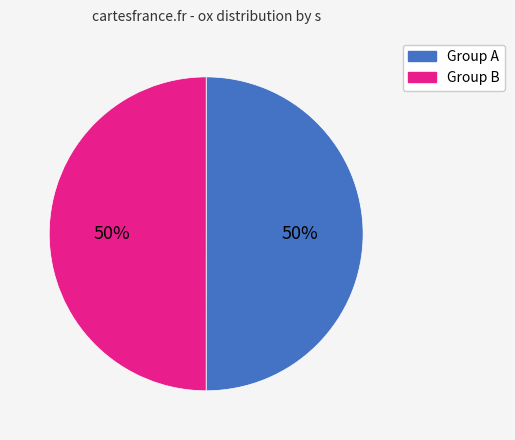

Is it true that Group A is 50% of the pie?

True